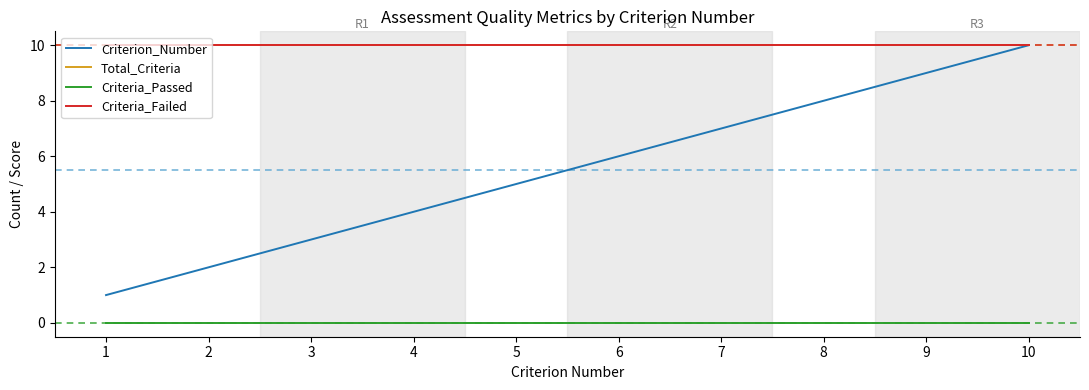

What is the sum of the Criterion_Number values at 9 and 3?

12